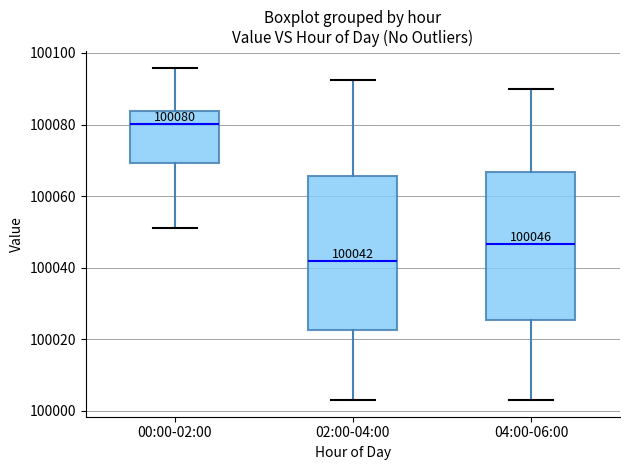

Which box's median line is the highest?

00:00-02:00